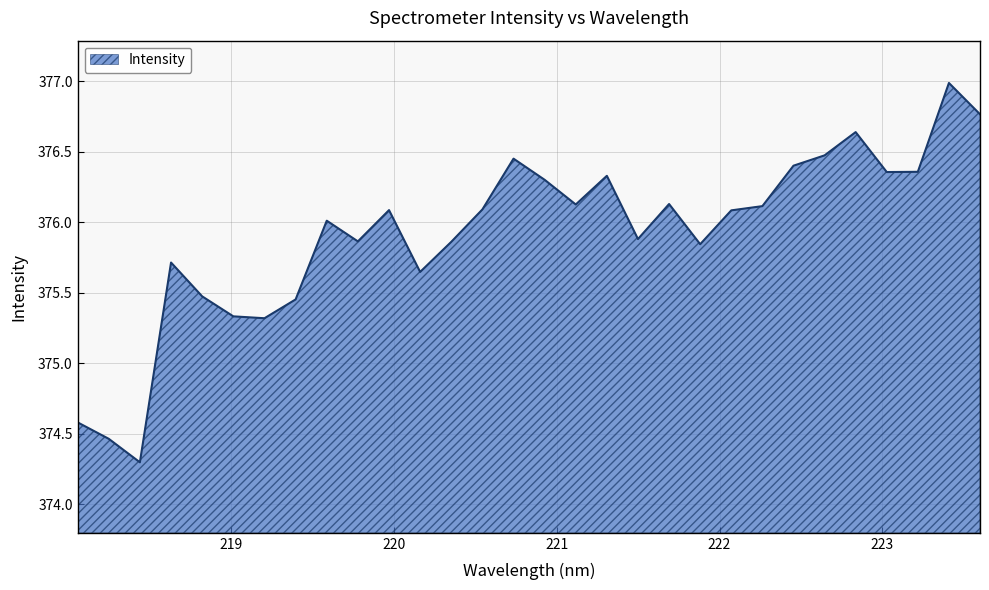

What is the maximum value shown in the chart?

377.0